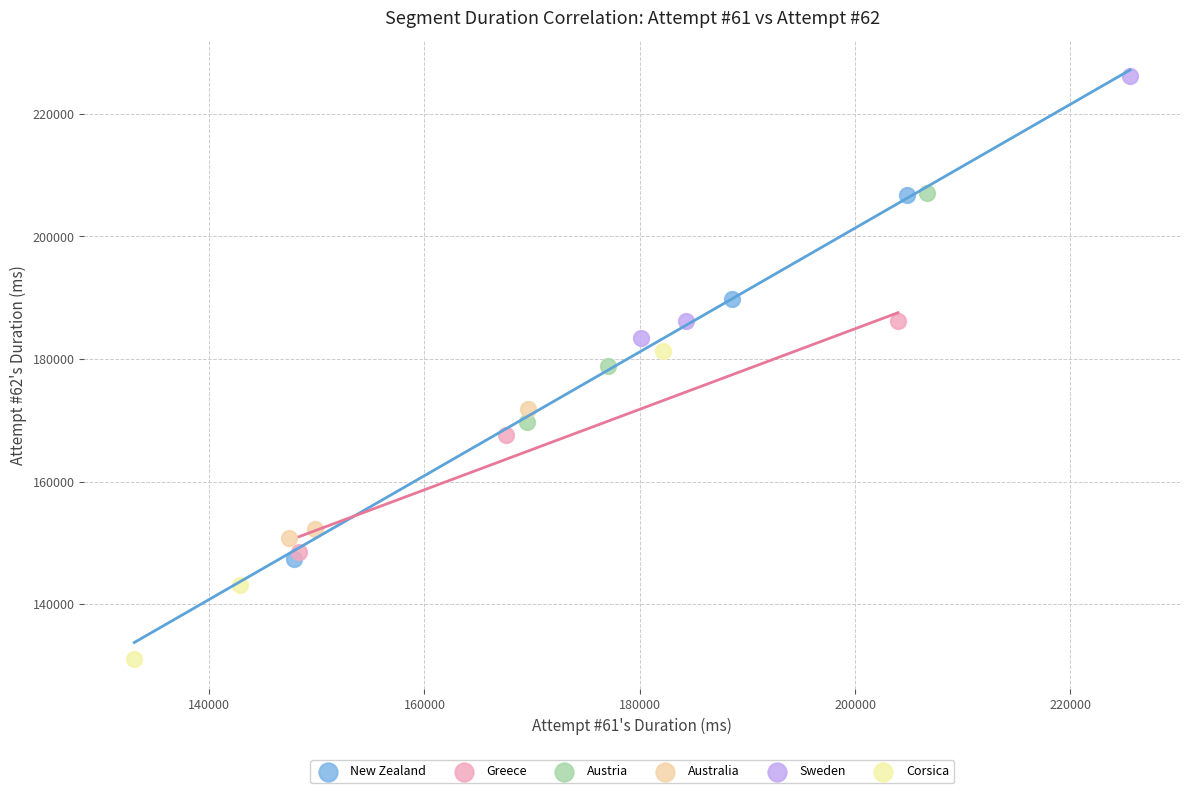

Which series has the widest spread of Y values?

New Zealand